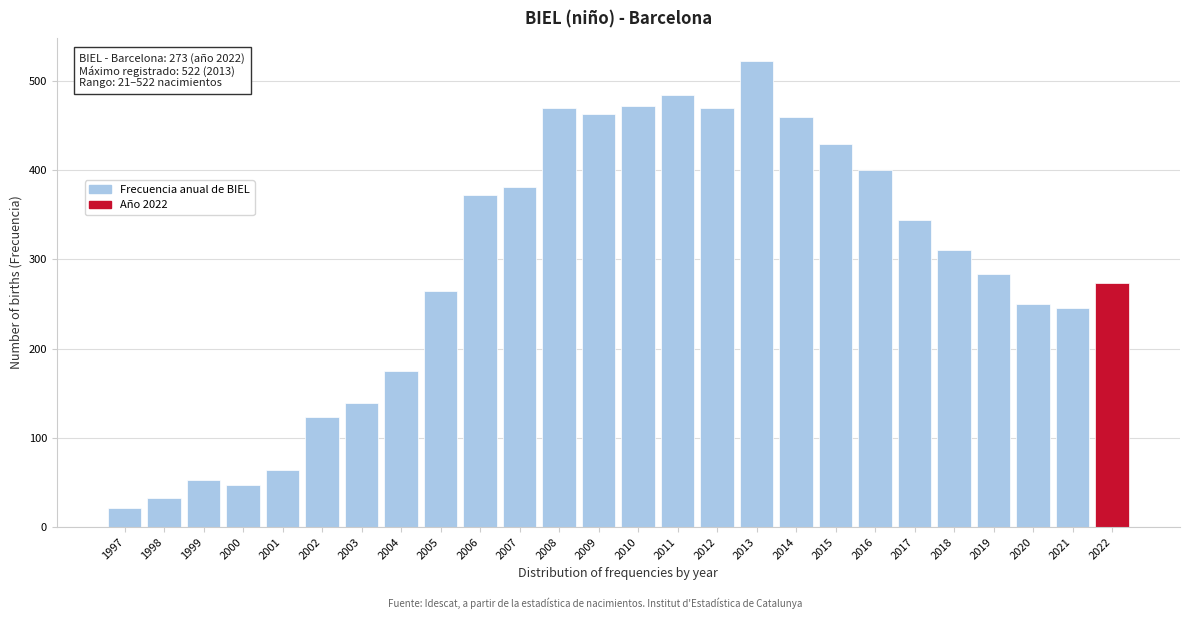

What is the value of the 11th bar from the left?

381